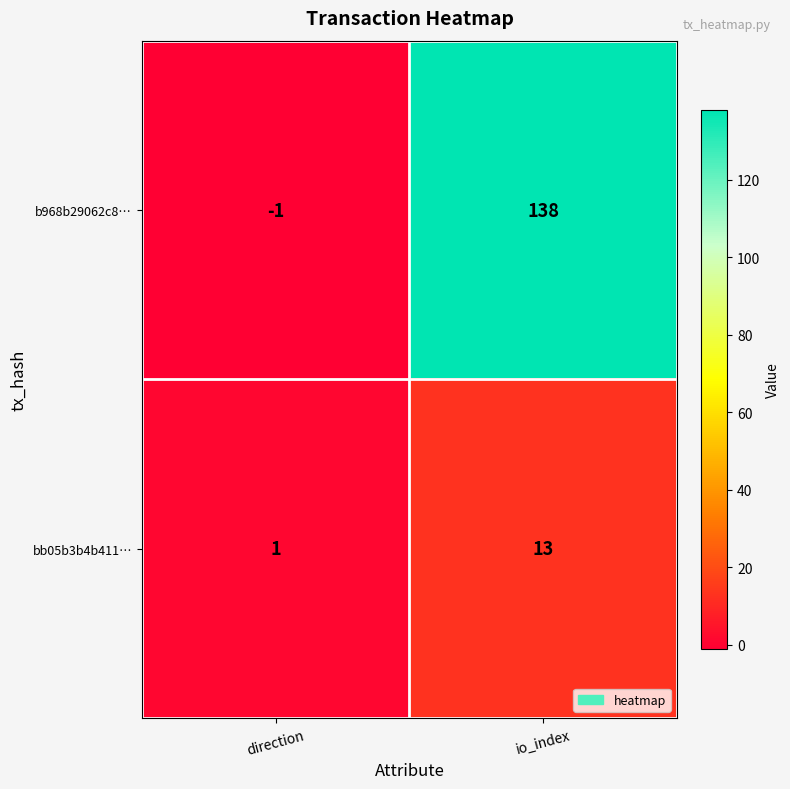

At which category is the sum across all series the highest?

io_index